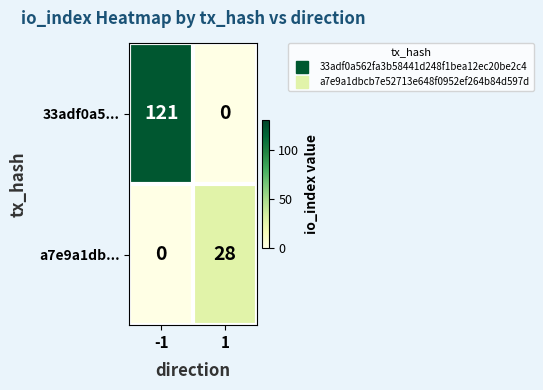

Rank the series at -1 from highest to lowest value.

33adf0a5..., a7e9a1db...